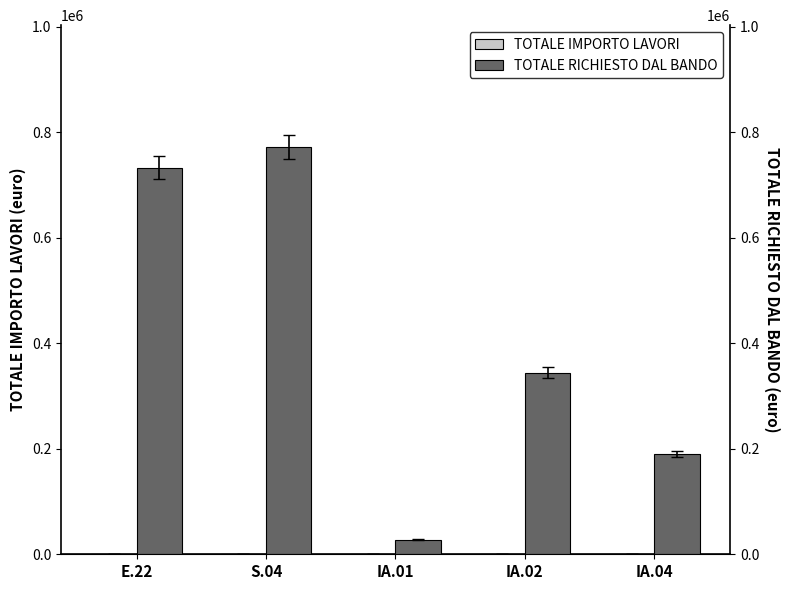

Rank the series by their average value, from highest to lowest.

TOTALE RICHIESTO DAL BANDO, TOTALE IMPORTO LAVORI